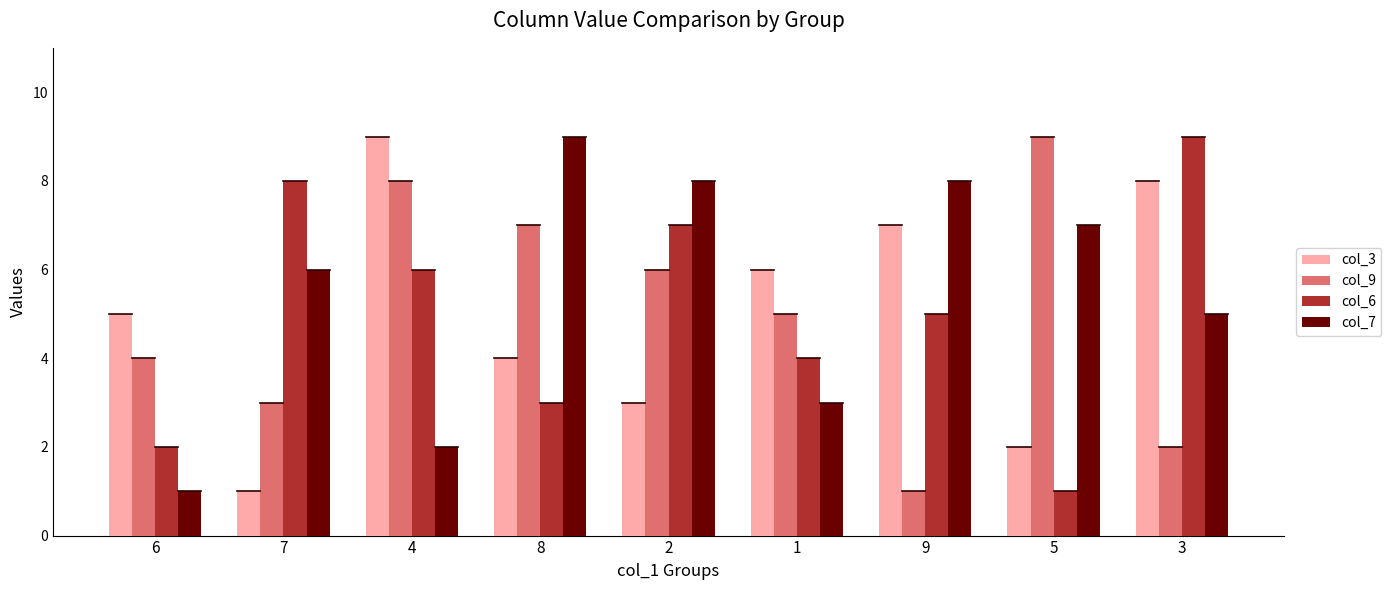

What is the difference between the maximum and minimum values in the col_7 series?

8